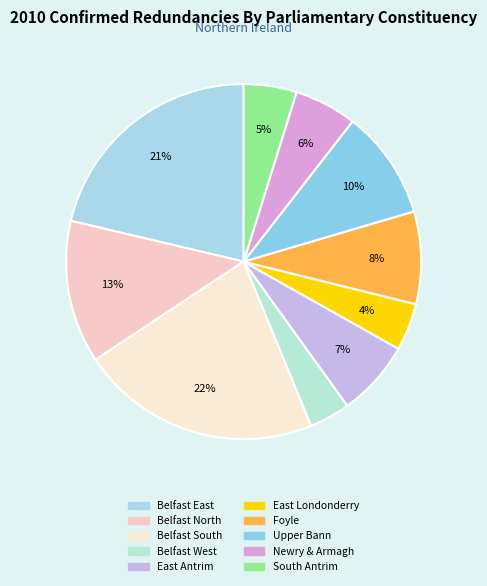

Which category has the biggest portion of the pie?

Belfast South